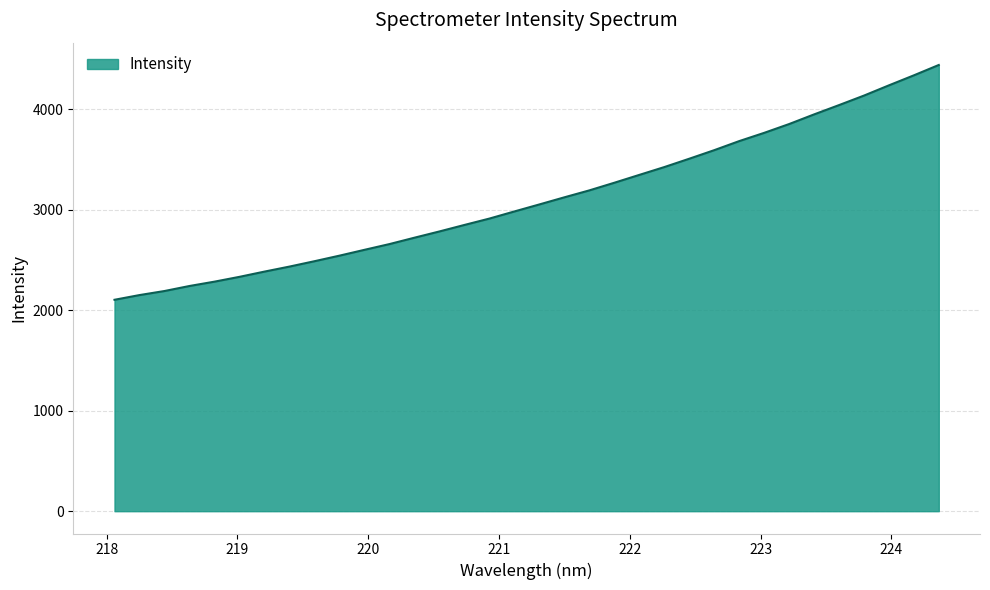

What is the smallest value displayed?

2103.3